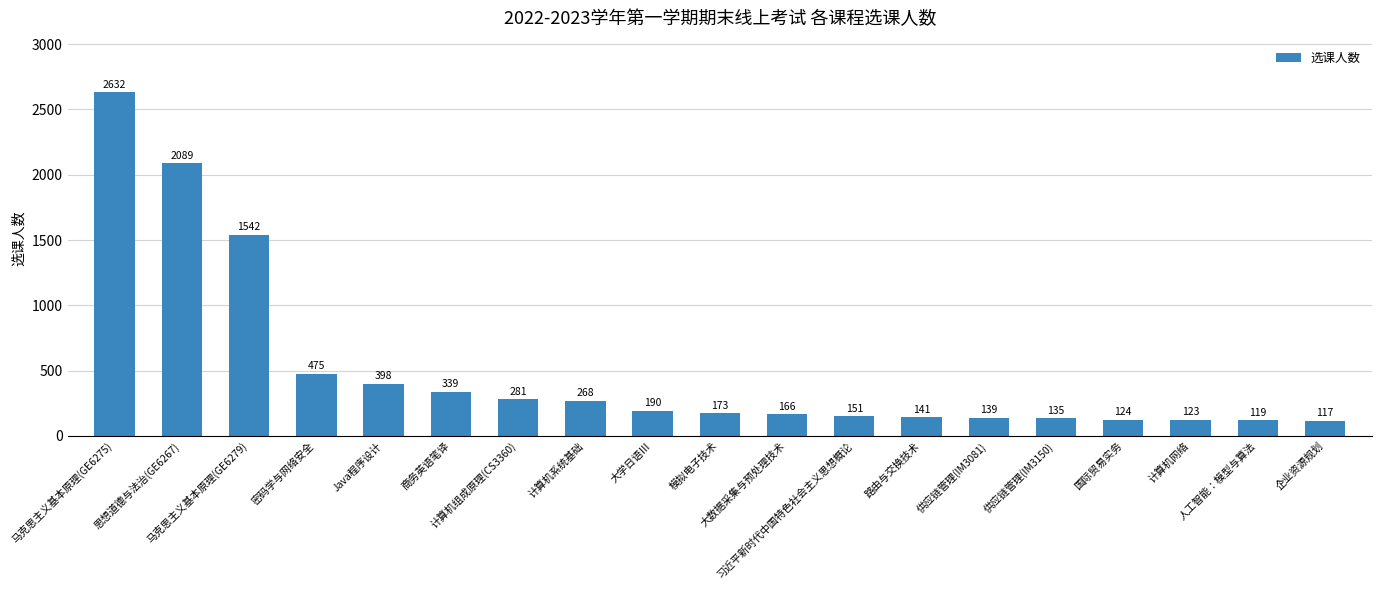

Which category has the lowest value across all series?

企业资源规划